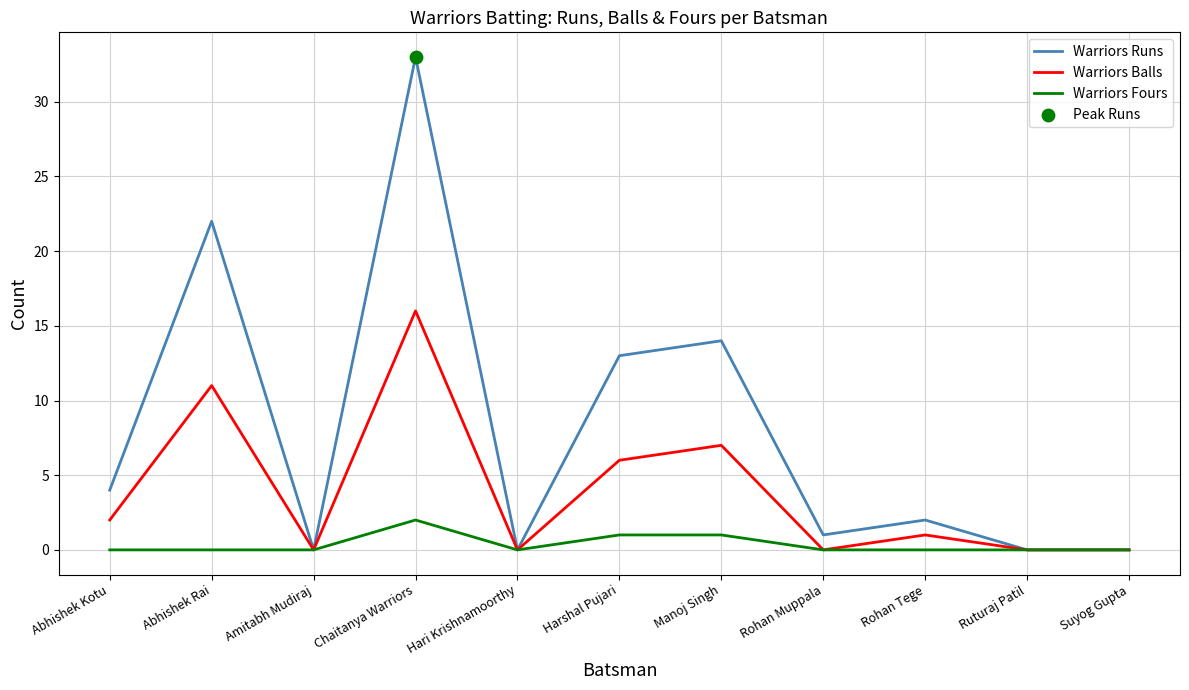

Between Abhishek Kotu and Harshal Pujari, which series saw the biggest shift?

Warriors Runs